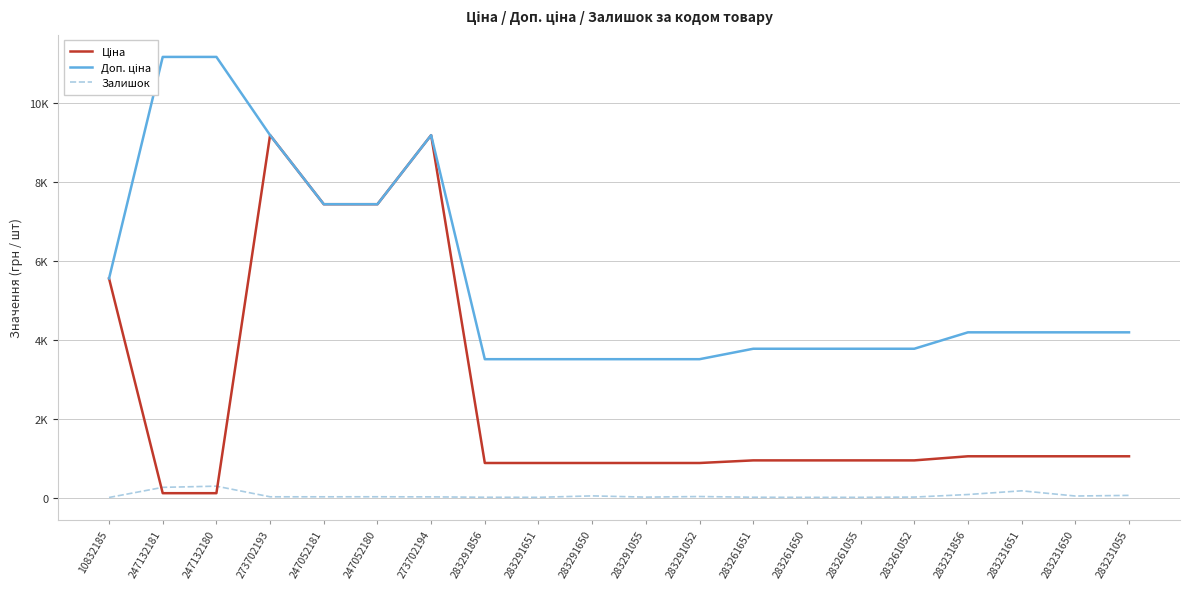

Which series has the largest total across all categories?

Доп. ціна